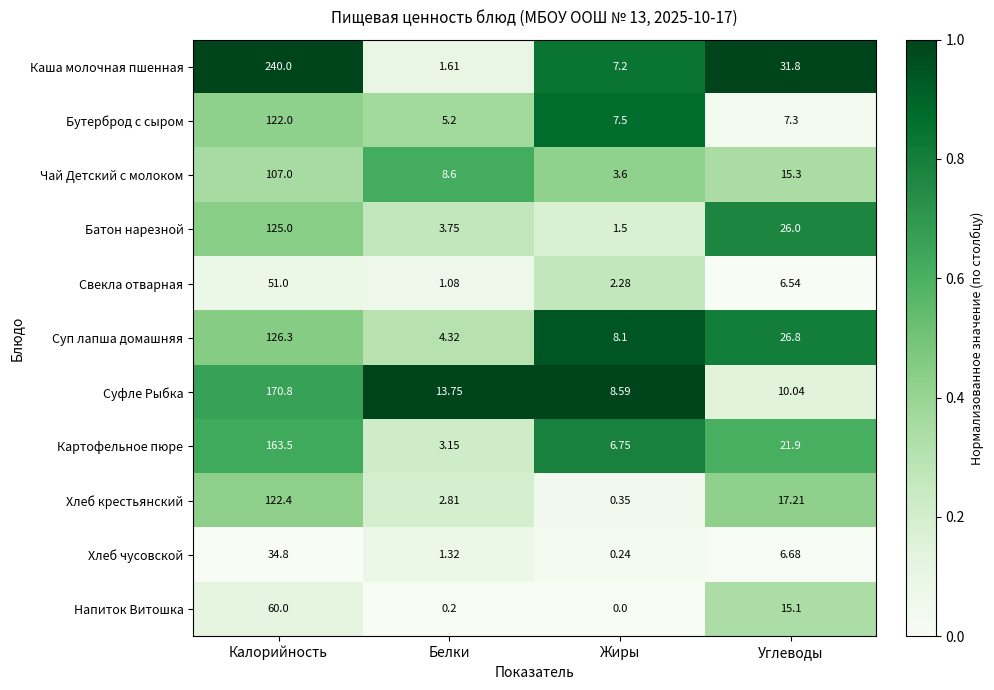

Rank the series by their maximum value, from lowest to highest.

Хлеб чусовской, Свекла отварная, Напиток Витошка, Чай Детский с молоком, Бутерброд с сыром, Хлеб крестьянский, Батон нарезной, Суп лапша домашняя, Картофельное пюре, Суфле Рыбка, Каша молочная пшенная